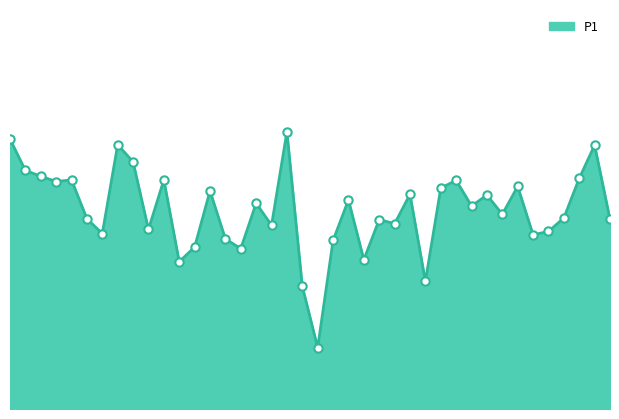

Does the chart display data point markers on the line(s)?

No